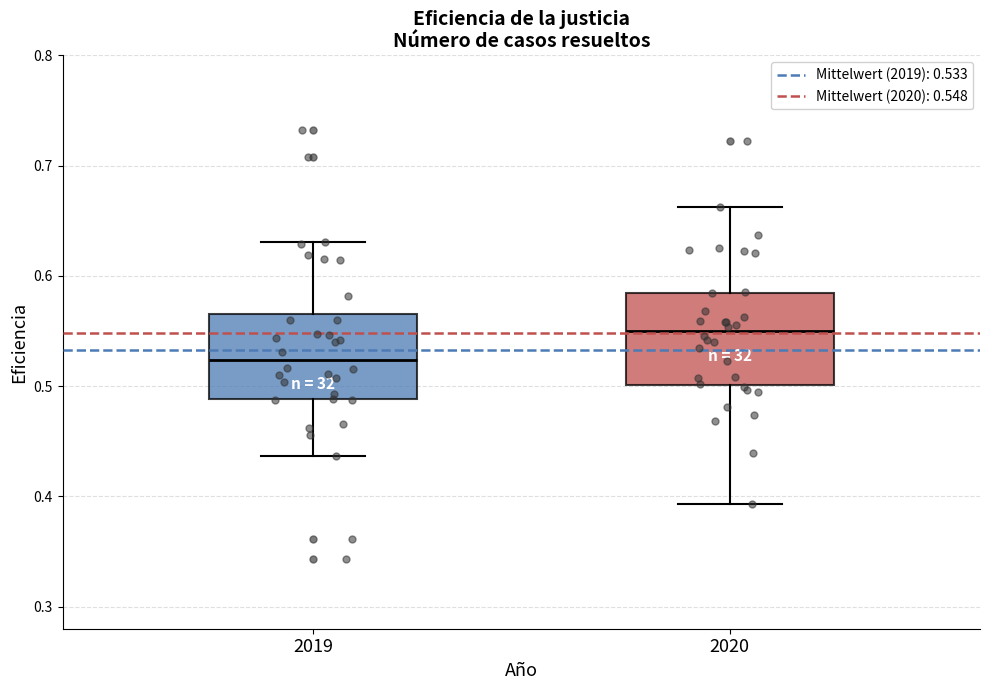

Which box has the lowest median line?

2019